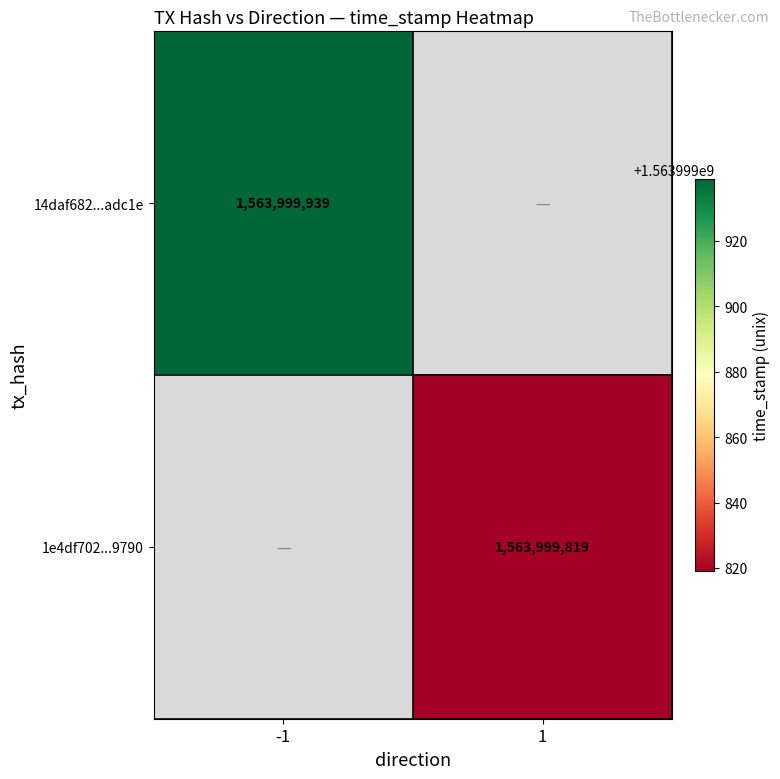

Rank the series by their average value, from lowest to highest.

1e4df70281d5c42496c189e91fddbb65f489790, 14daf682fa4fa8d8f864bf11272e672d49adc1e